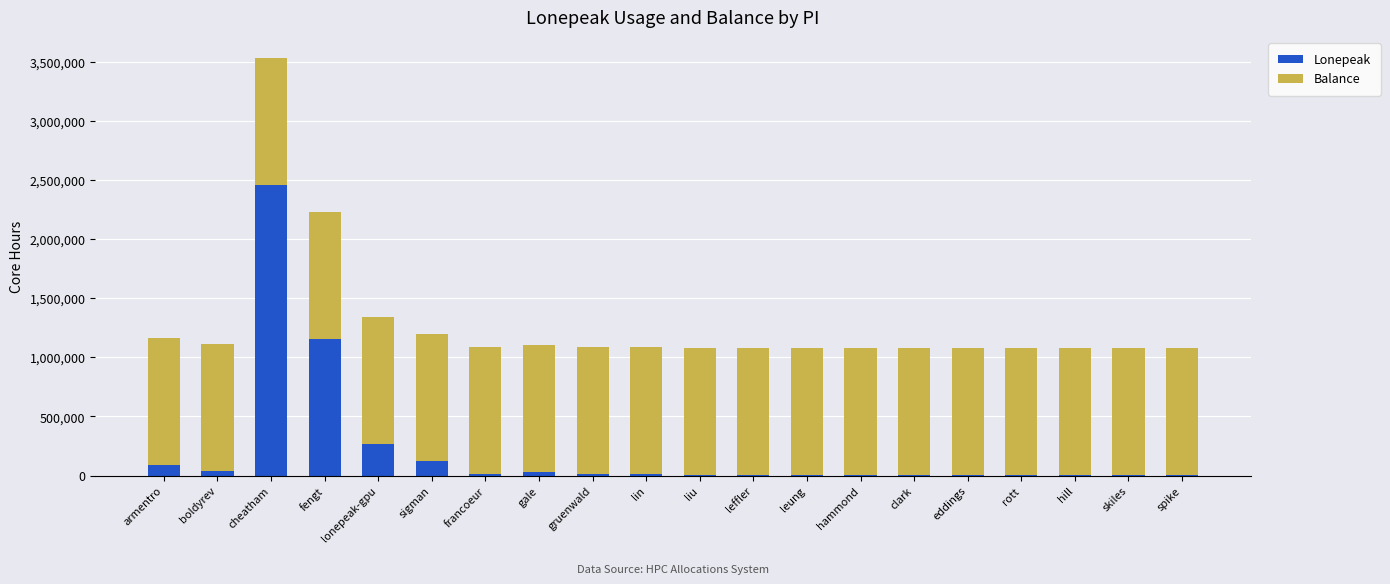

Is it true that Lonepeak equals 88325.1 at armentro?

True